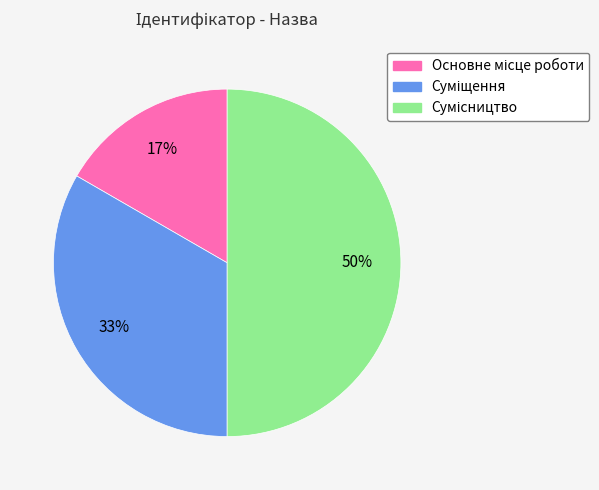

To the nearest percent, what is the difference between the largest and smallest slice percentages?

33%